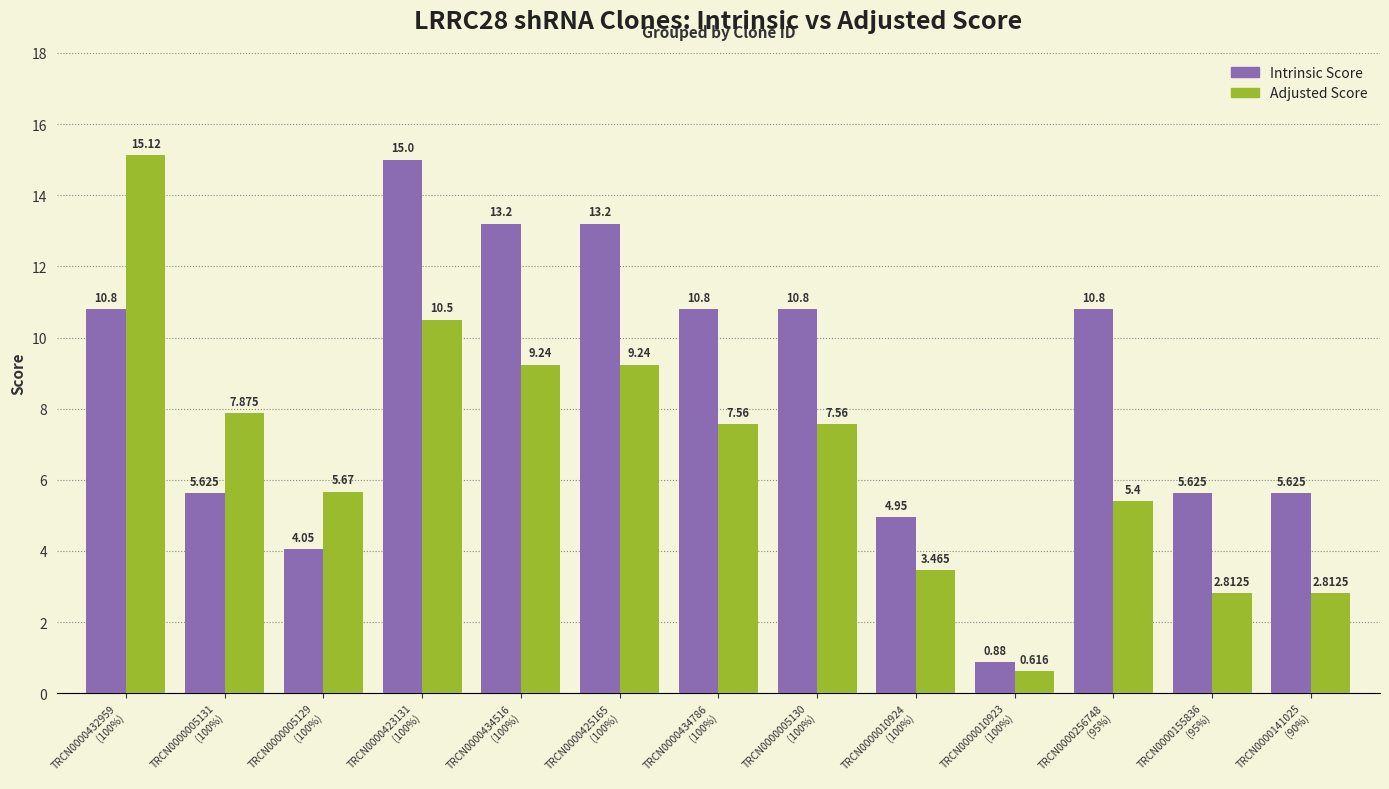

Which series has the largest total across all categories?

Intrinsic Score